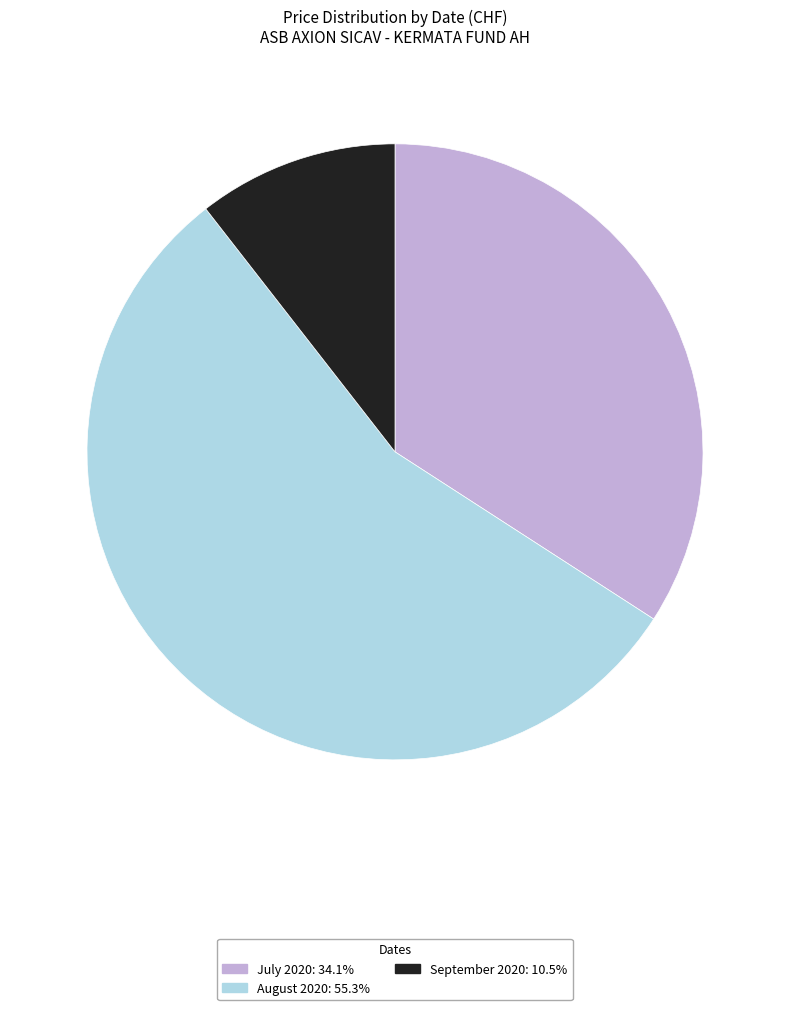

Is there any slice that represents more than half of the pie?

Yes